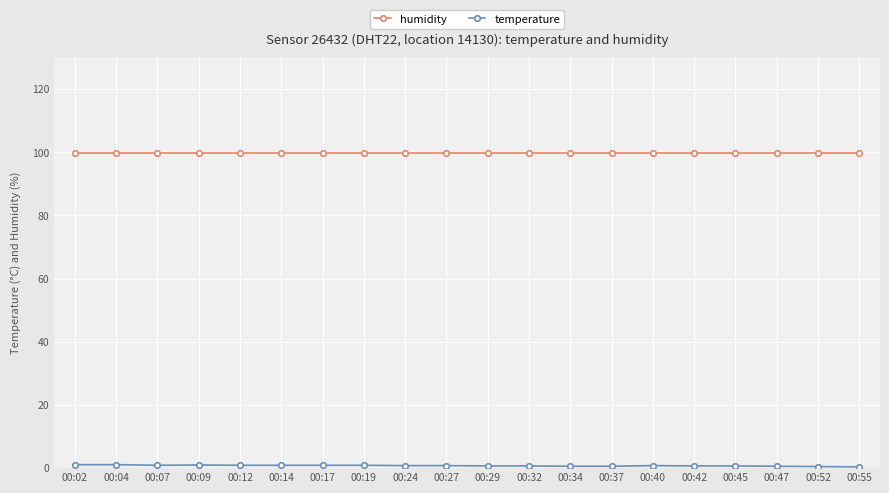

Which series has the largest total across all categories?

humidity